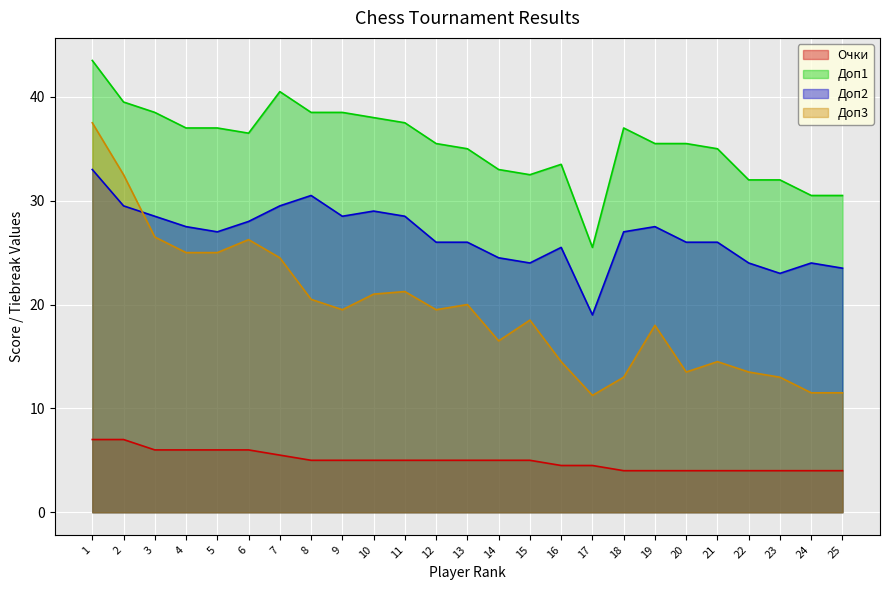

How many distinct data groups are displayed?

4